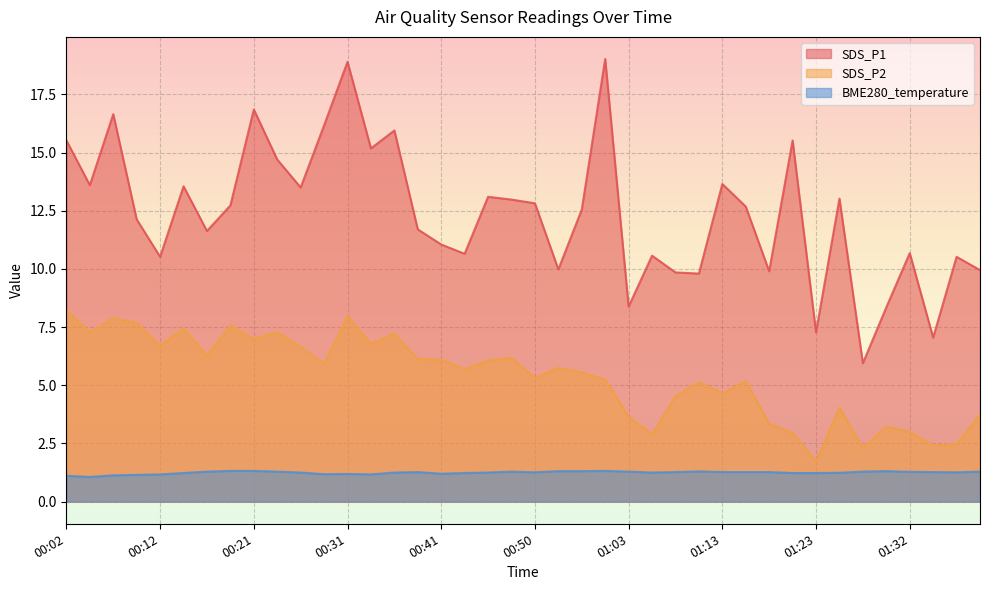

What is the maximum value shown in the chart?

19.0